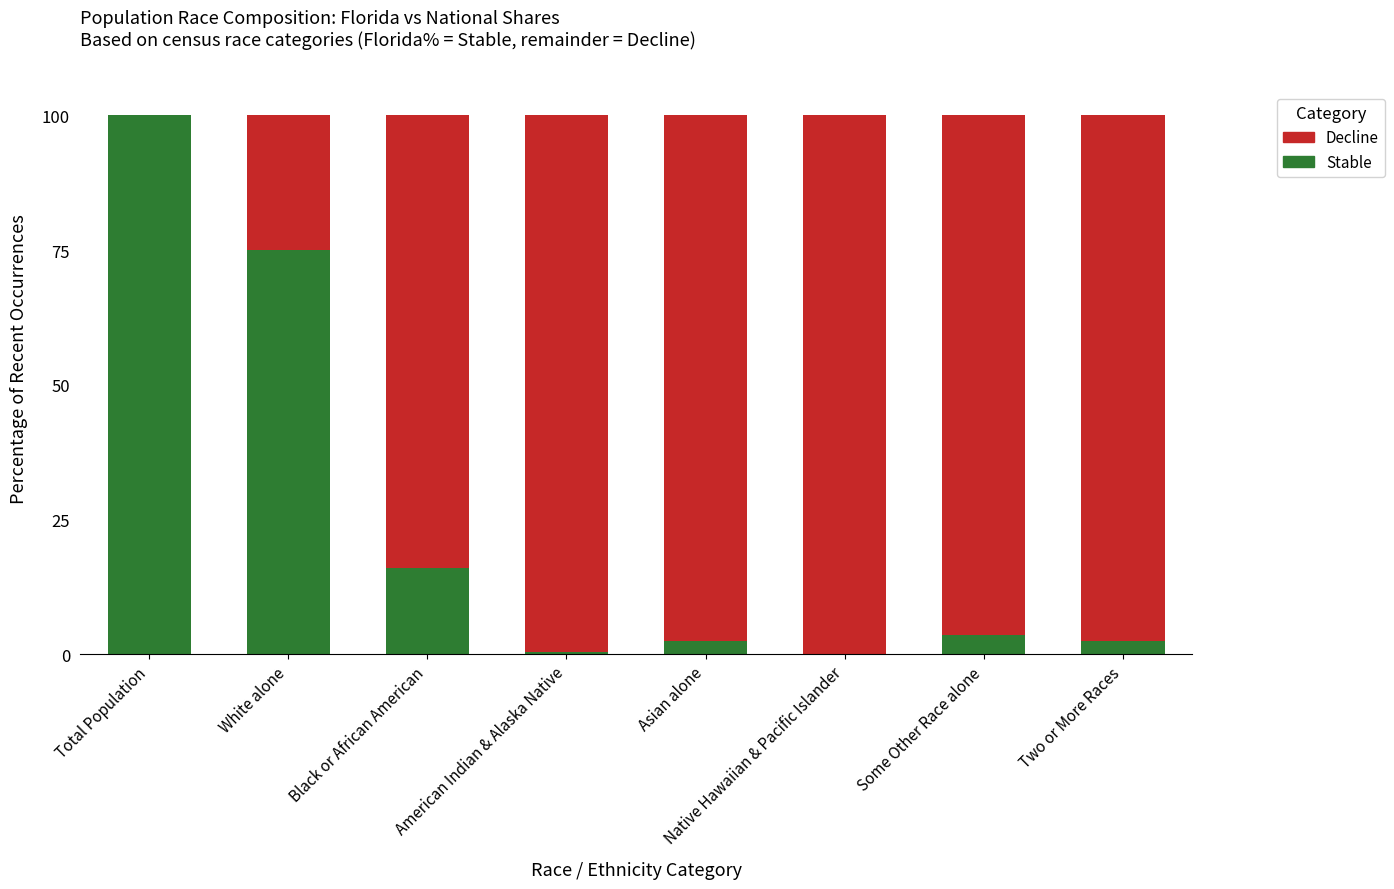

The value of Stable at Black or African American is 21.4. True or false?

False